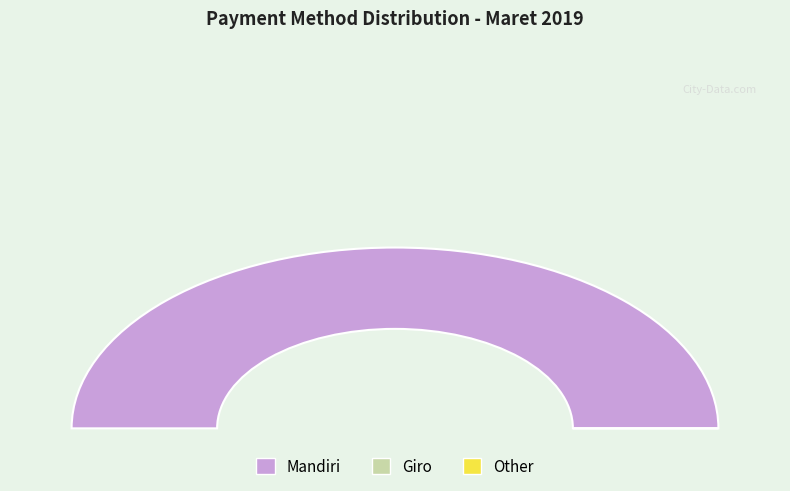

Which slice represents more than half of the pie?

Mandiri